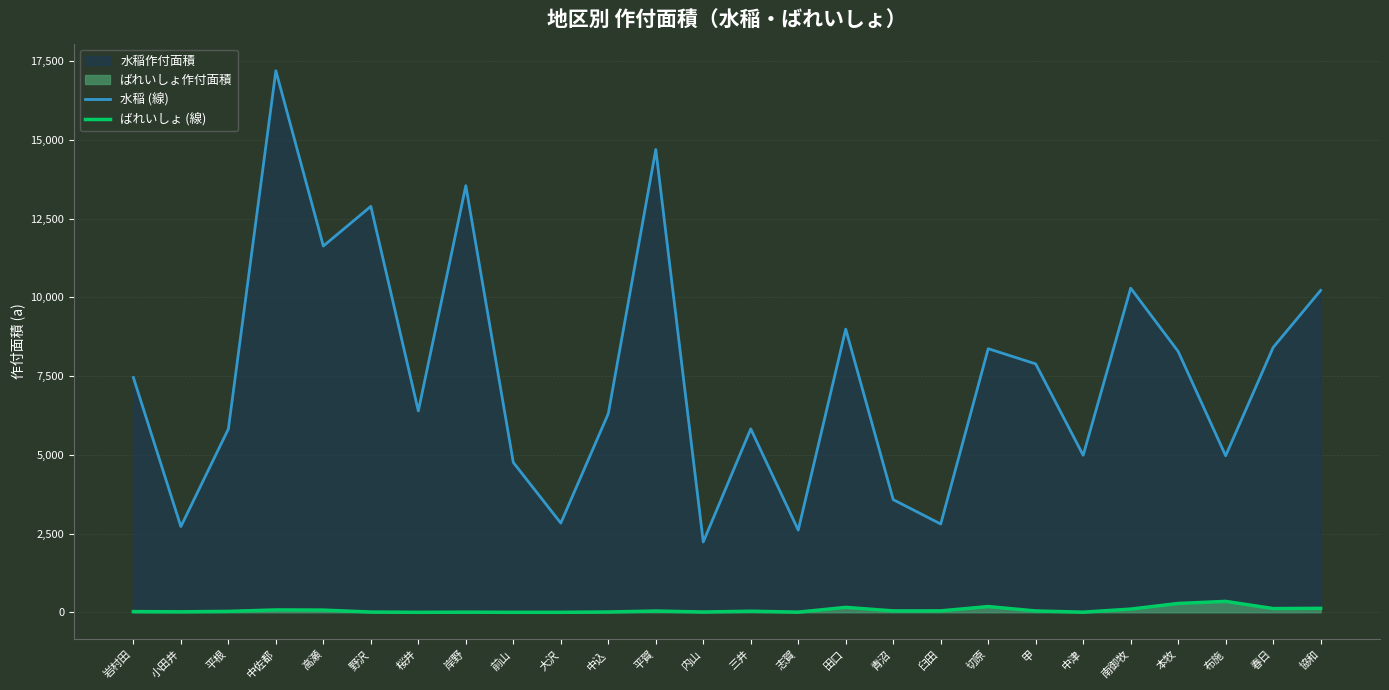

How many values in the 水稲 (線) series are below 7454?

13